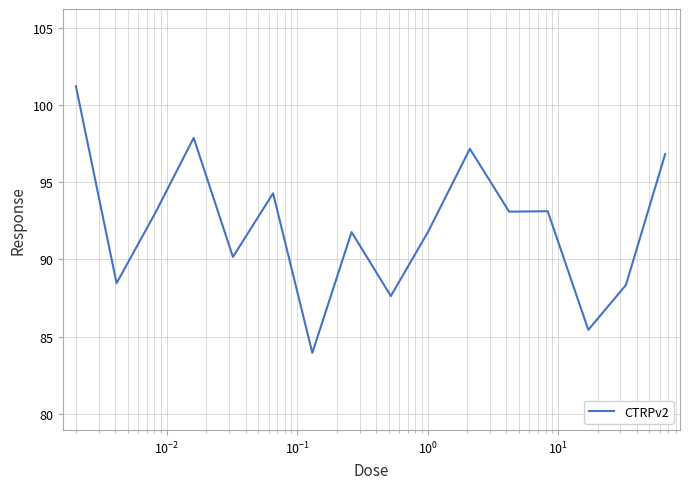

Does the chart have visible grid lines?

Yes